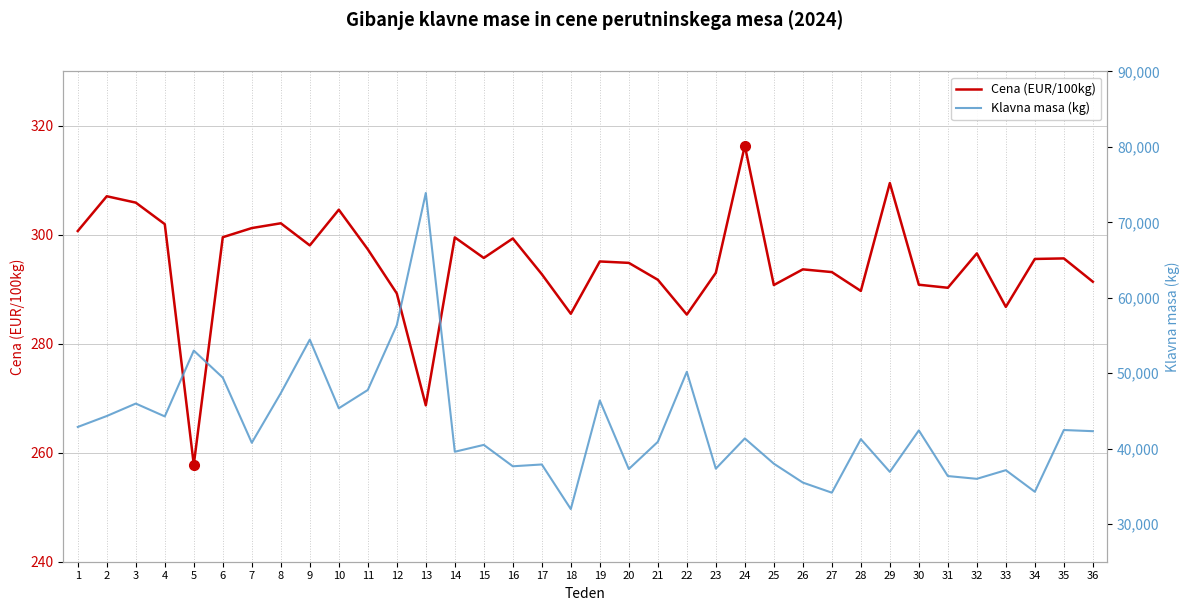

How many lines are shown in the chart?

2